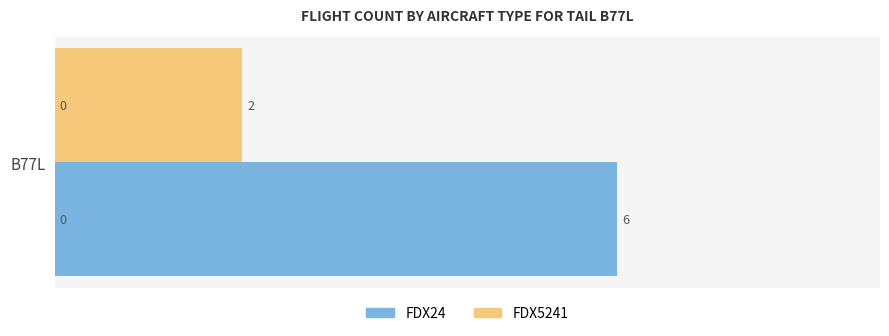

How many values in FDX5241 are above zero?

1